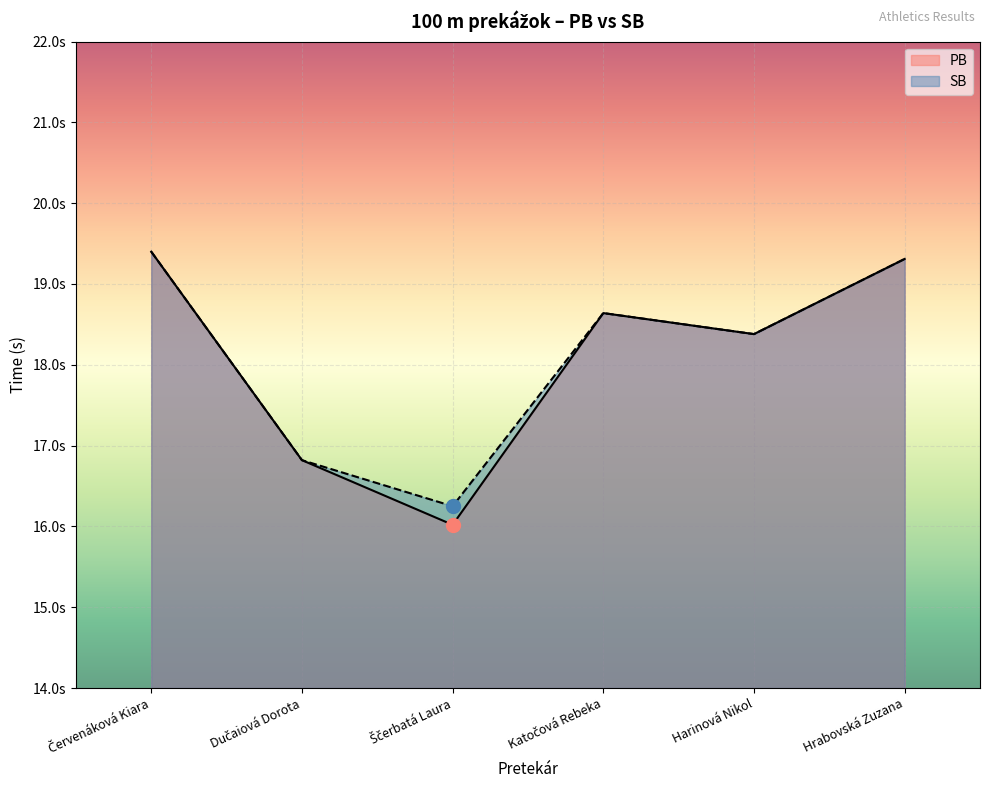

The SB series shows 11.6 at Hrabovská Zuzana. True or false?

False